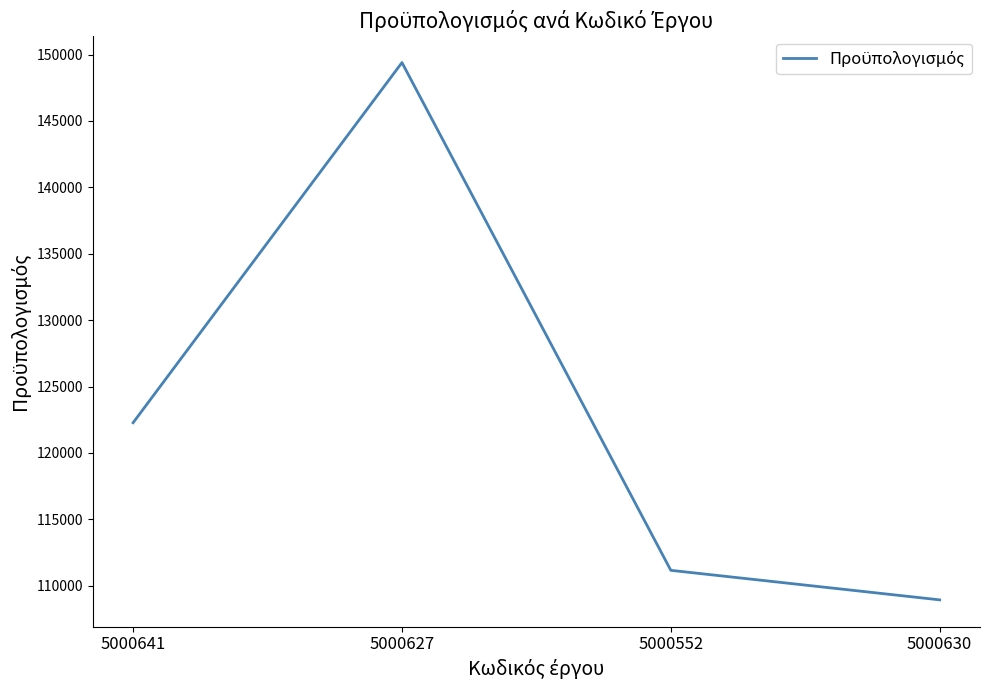

Rank the categories by value from highest to lowest.

5000627, 5000641, 5000552, 5000630